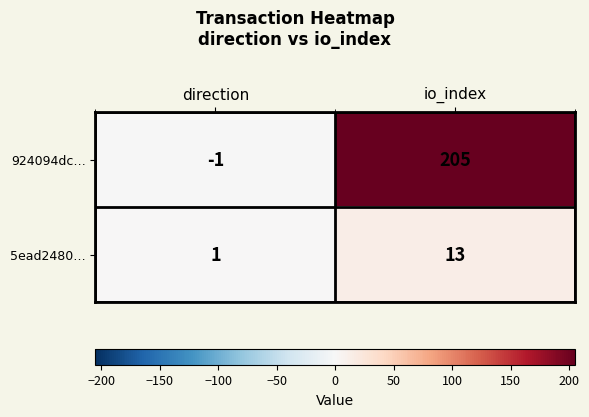

Which label corresponds to the largest value in the chart?

io_index